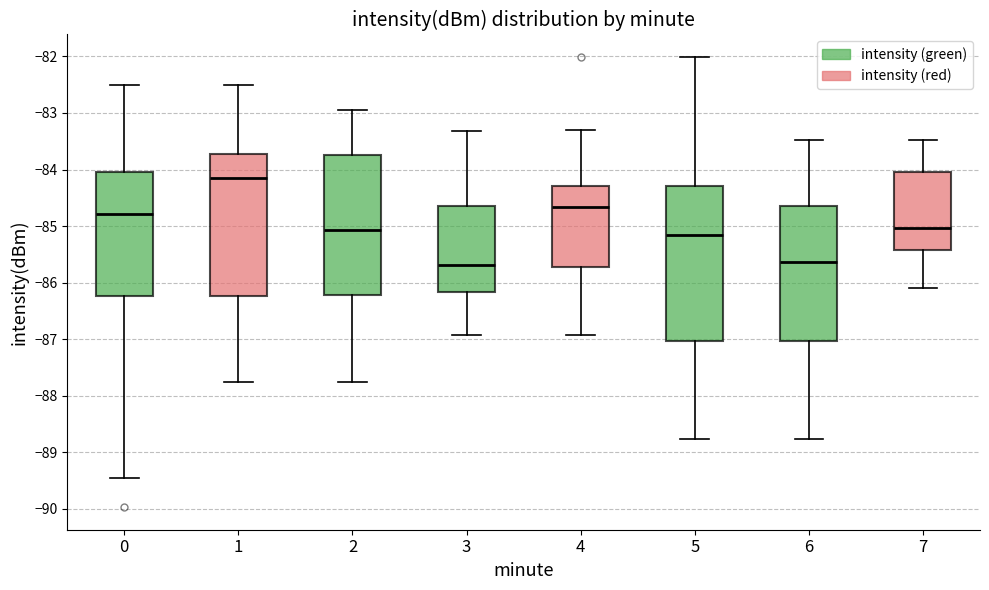

Reading left to right, transcribe this box plot: for each box, give where its median line is, the range the box spans, and where its two whiskers end, as read against the y-axis. The values are not printed on the chart, so give them approximately, as read against the axis.

0: median -84.8, box -86.2 to -84.0, whiskers -89.4 to -82.5
1: median -84.1, box -86.2 to -83.7, whiskers -87.8 to -82.5
2: median -85.1, box -86.2 to -83.7, whiskers -87.8 to -82.9
3: median -85.7, box -86.2 to -84.7, whiskers -86.9 to -83.3
4: median -84.7, box -85.7 to -84.3, whiskers -86.9 to -83.3
5: median -85.1, box -87.0 to -84.3, whiskers -88.8 to -82.0
6: median -85.6, box -87.0 to -84.7, whiskers -88.8 to -83.5
7: median -85.0, box -85.4 to -84.0, whiskers -86.1 to -83.5